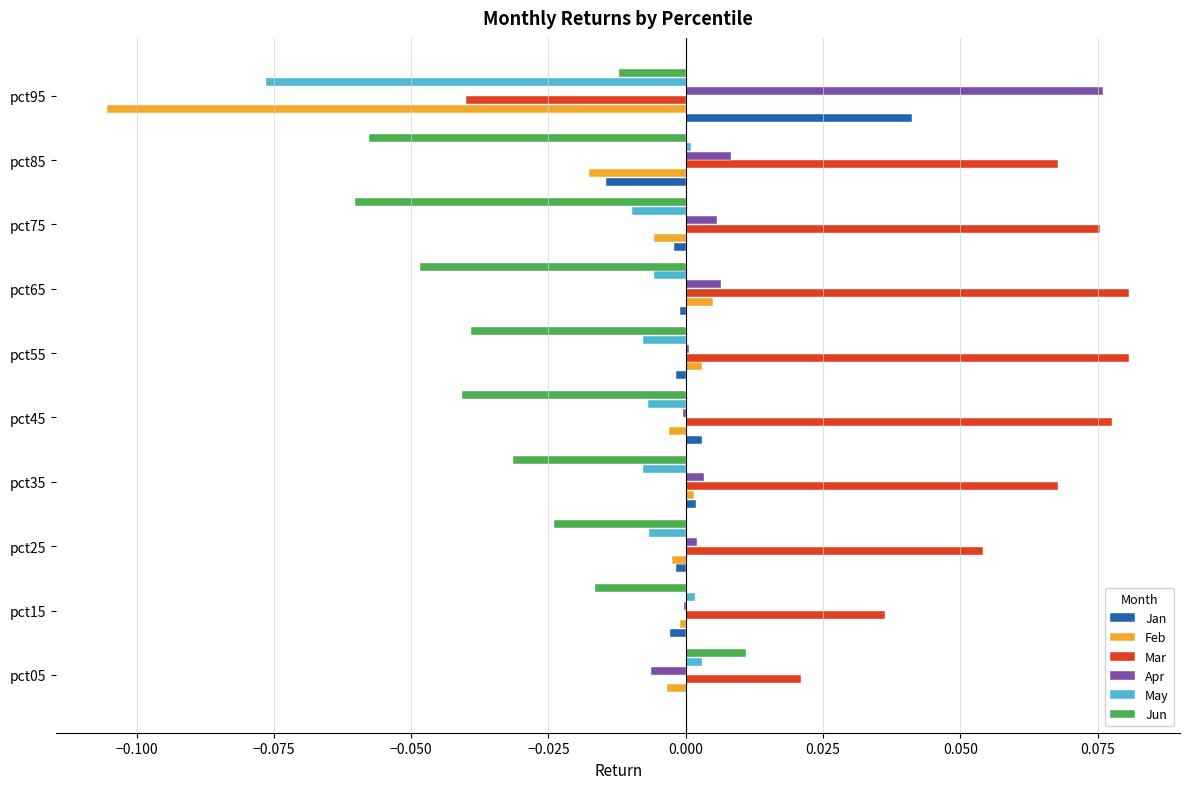

Which series has the largest range (max minus min)?

Mar